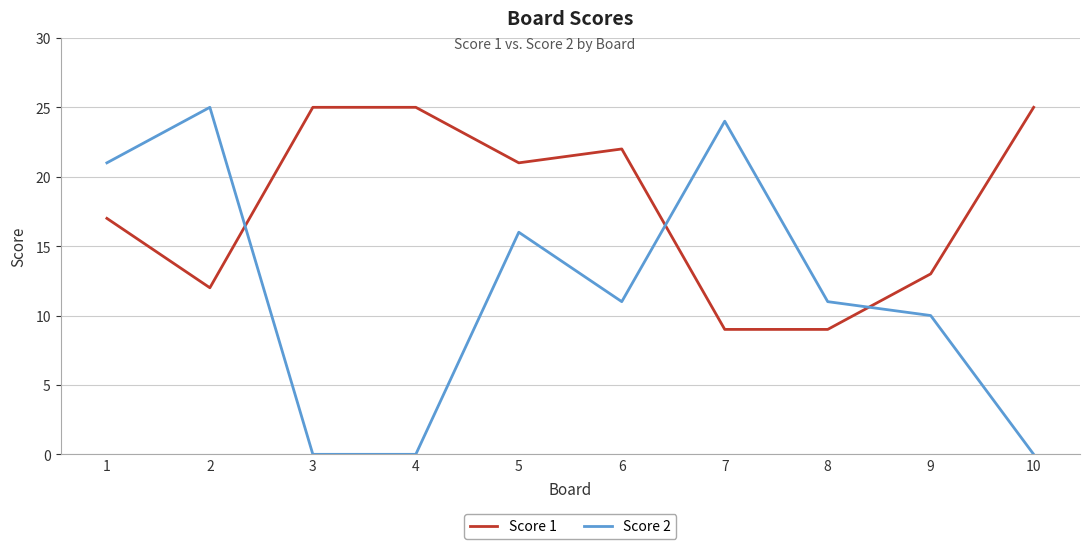

What is the difference between the Score 2 values at 7 and 4?

24